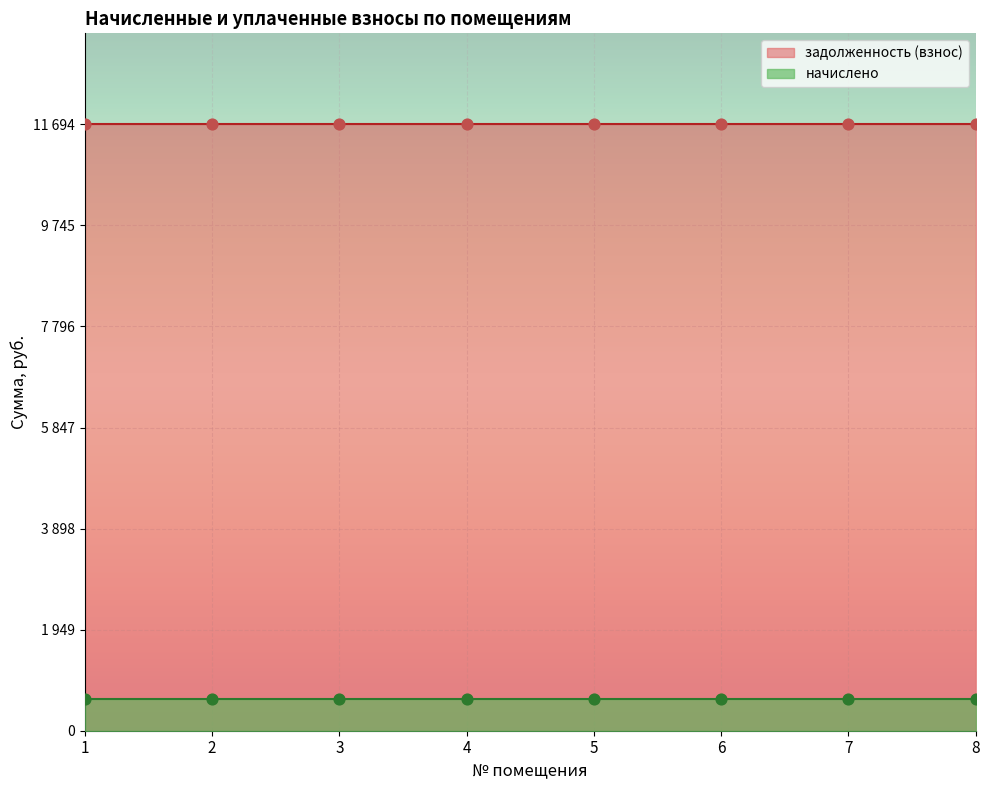

Which series contains the highest Y value?

задолженность (взнос)